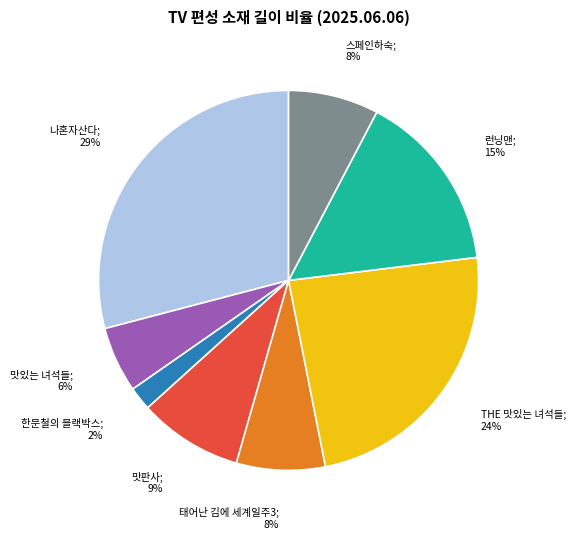

To the nearest percent, what is the average slice percentage?

12%